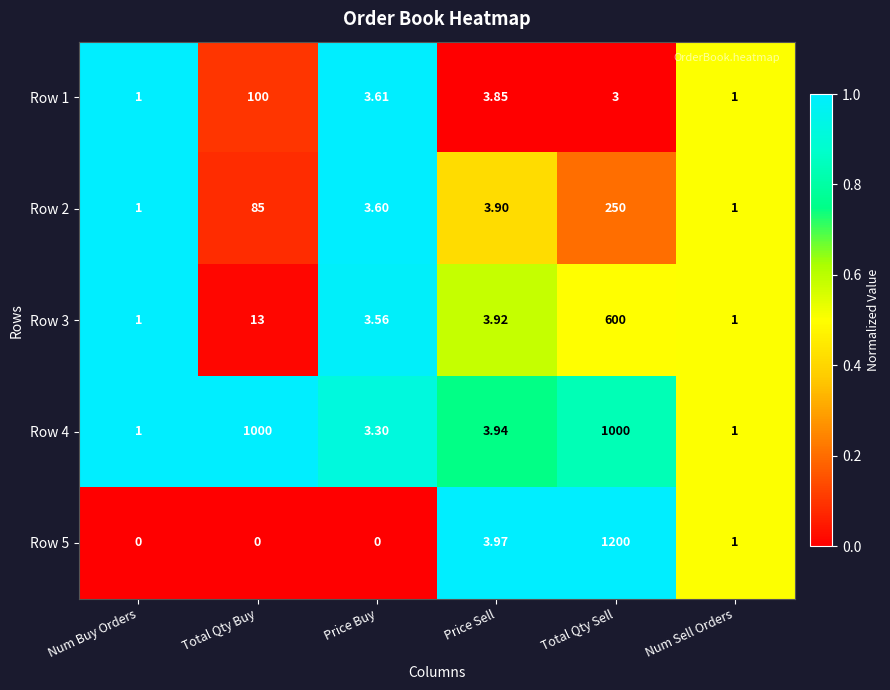

At which category is the sum across all series the highest?

Total Qty Sell